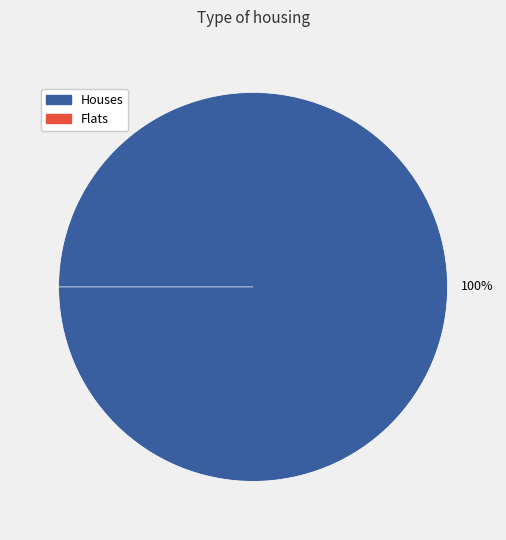

To the nearest percent, what portion does 0 represent?

100%